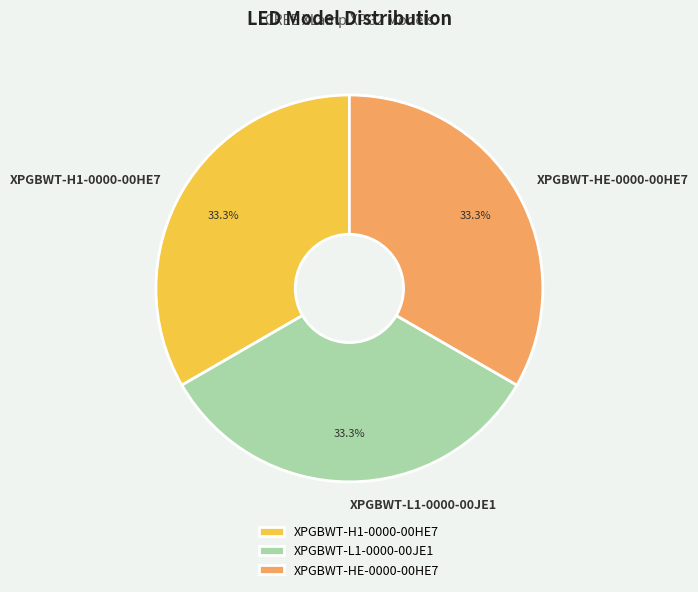

What is the ratio of the value at XPGBWT-H1-0000-00HE7 to the value at XPGBWT-HE-0000-00HE7?

1.0